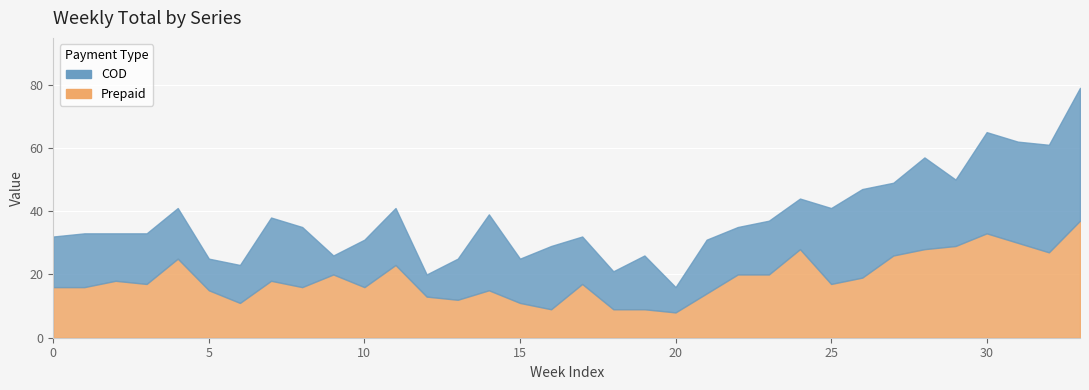

What is the difference between the col4 values at 25 and 12?

4